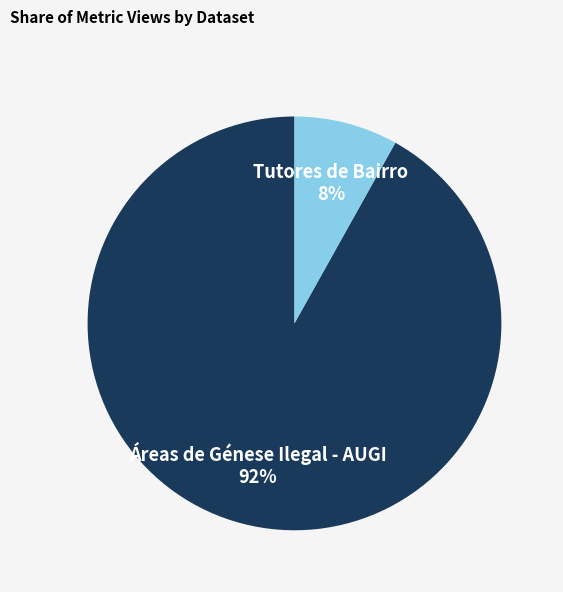

How many segments does this pie chart have?

2